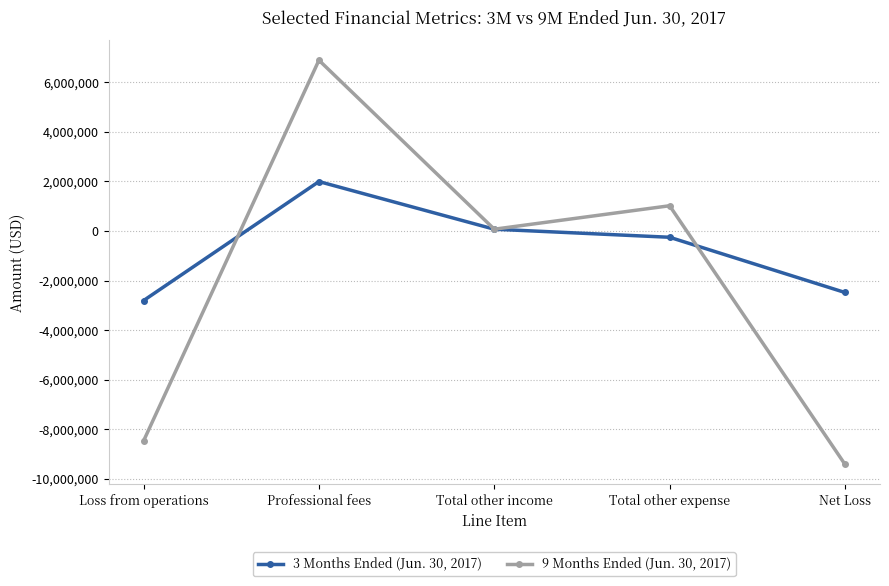

At which label is 9 Months Ended (Jun. 30, 2017) closest to -1261500?

Total other income